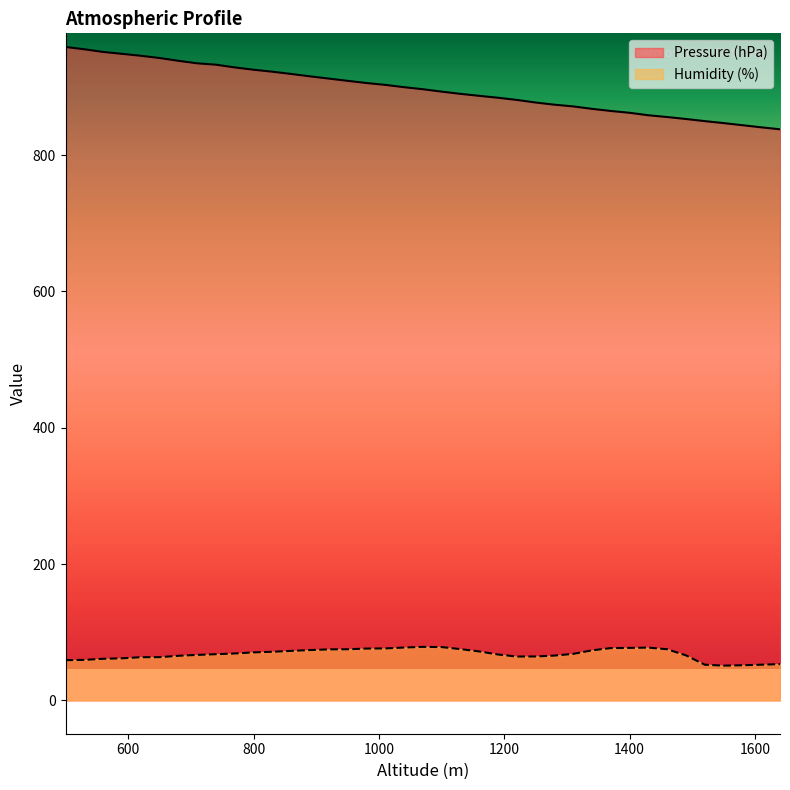

True or false: Humidity (%) and Pressure (hPa) cross at least once.

False